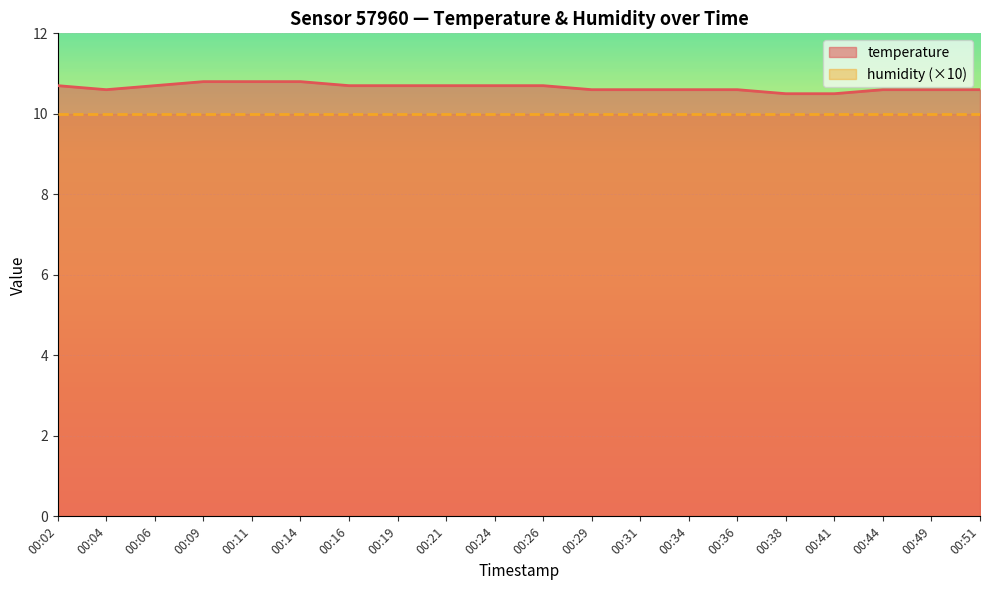

What is the value of the 19th point from the left?

10.6